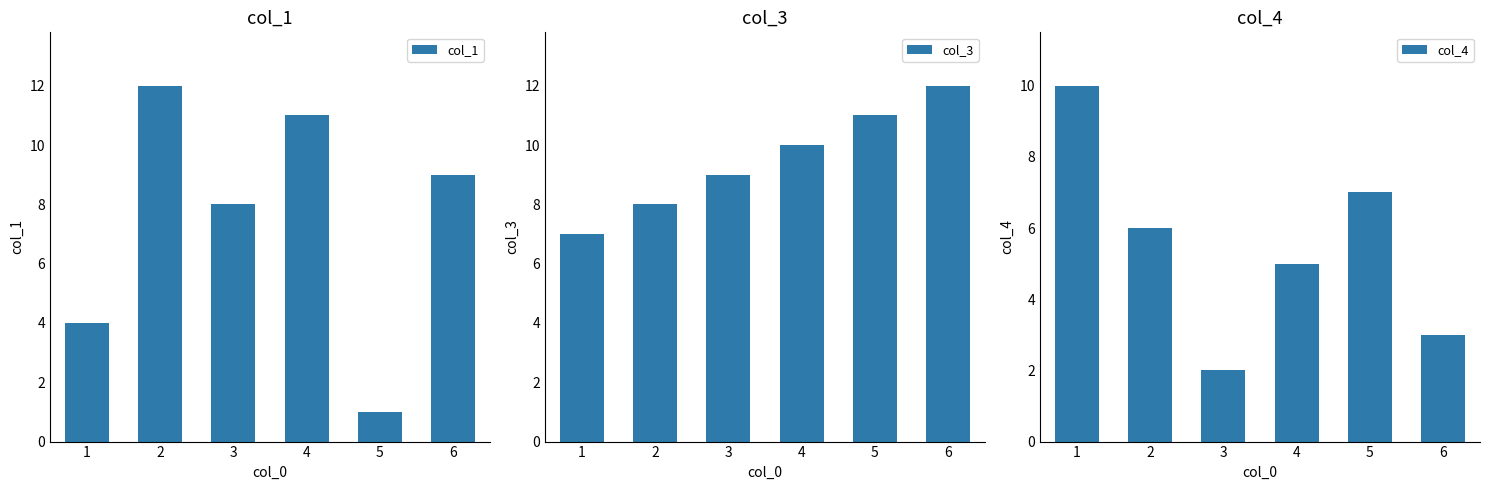

Where is col_3 nearest to the value 9?

3